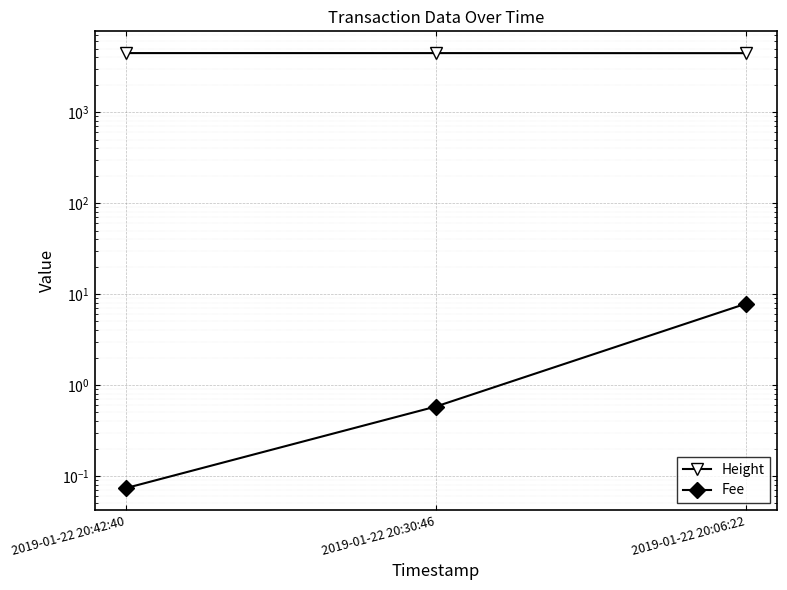

What is the lowest value of the Fee series?

0.1